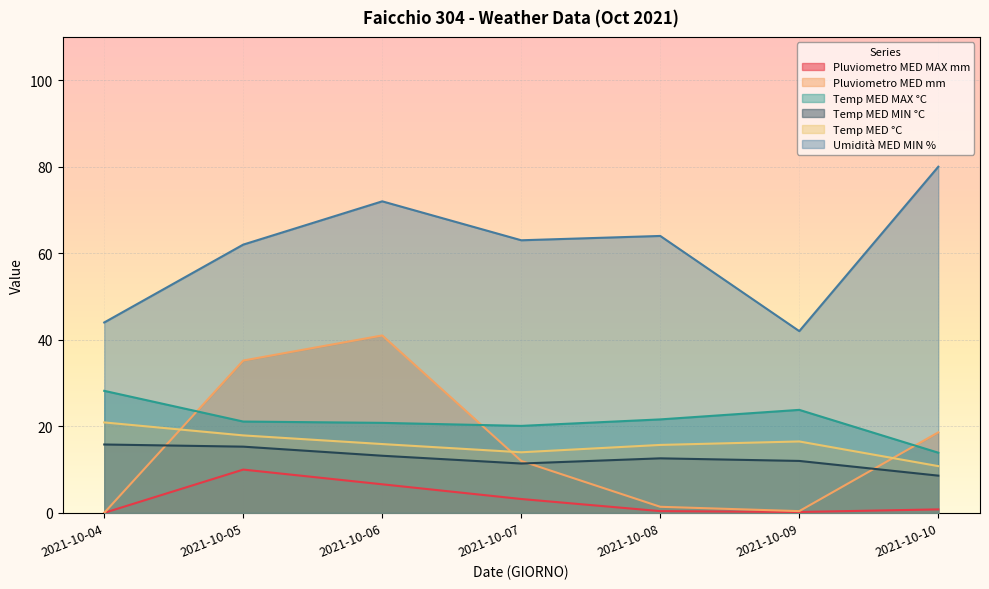

What is the average value of the Temp MED MIN °C series?

12.7